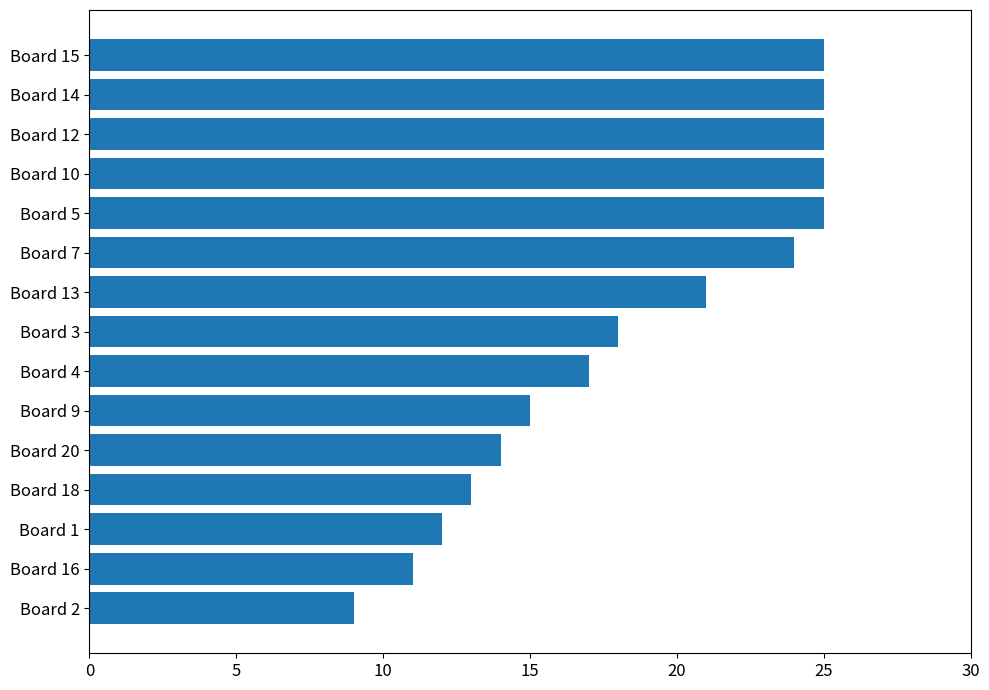

What is the difference between the second highest and second lowest values?

14